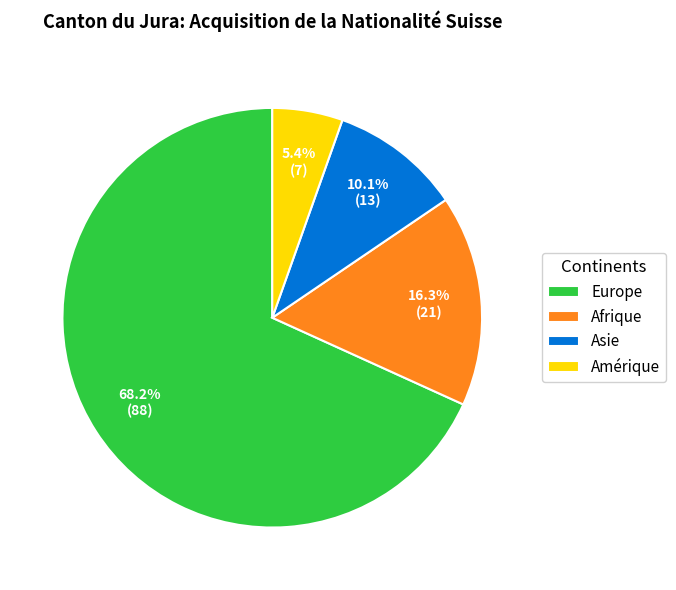

Rank the categories by value from highest to lowest.

Europe, Afrique, Asie, Amérique